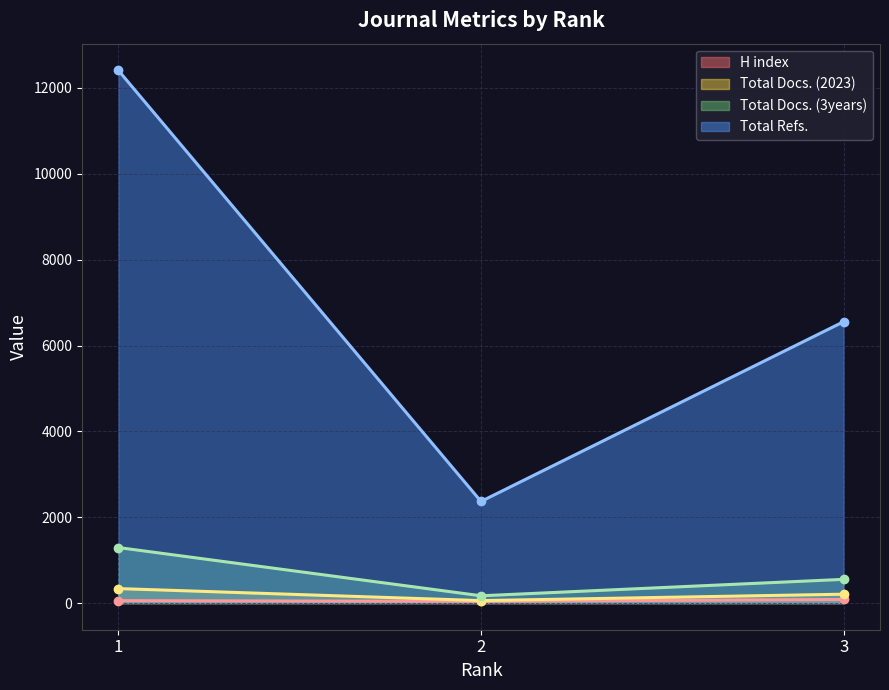

Rank the series at 2 from lowest to highest value.

H index, Total Docs. (2023), Total Docs. (3years), Total Refs.